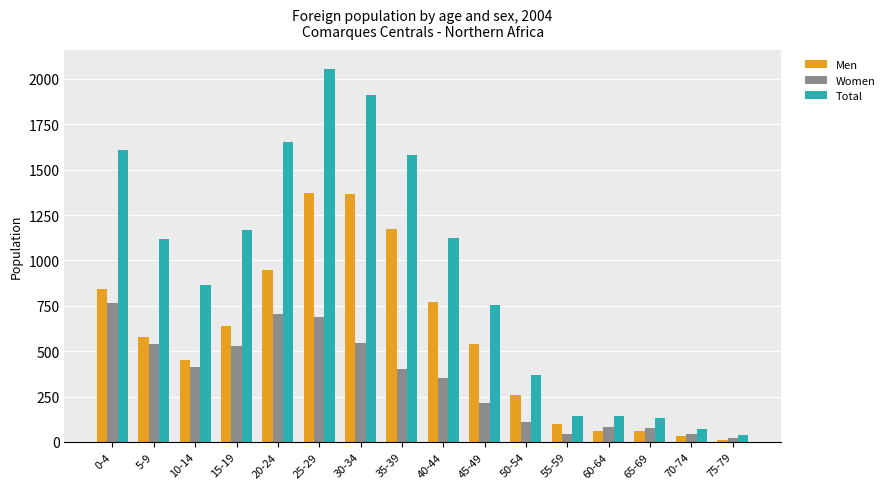

The value of Total at 15-19 is 278. True or false?

False